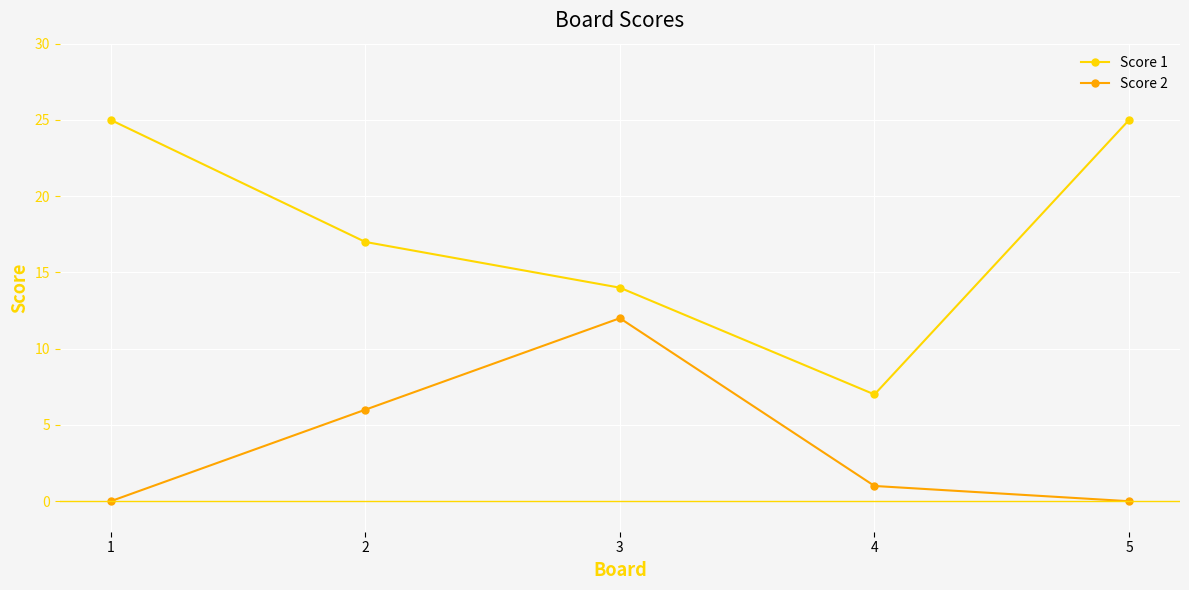

True or false: Score 2 and Score 1 cross at least once.

False